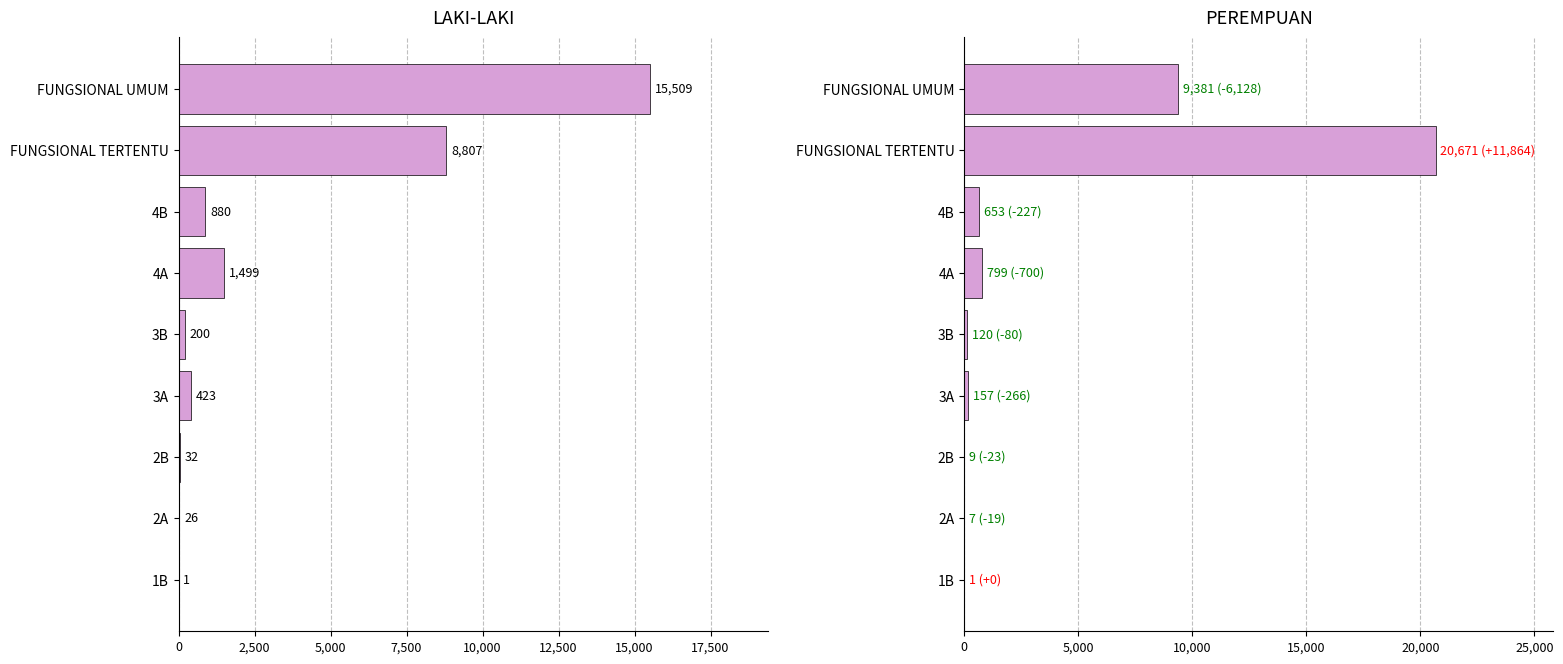

How many groups of bars are there?

9